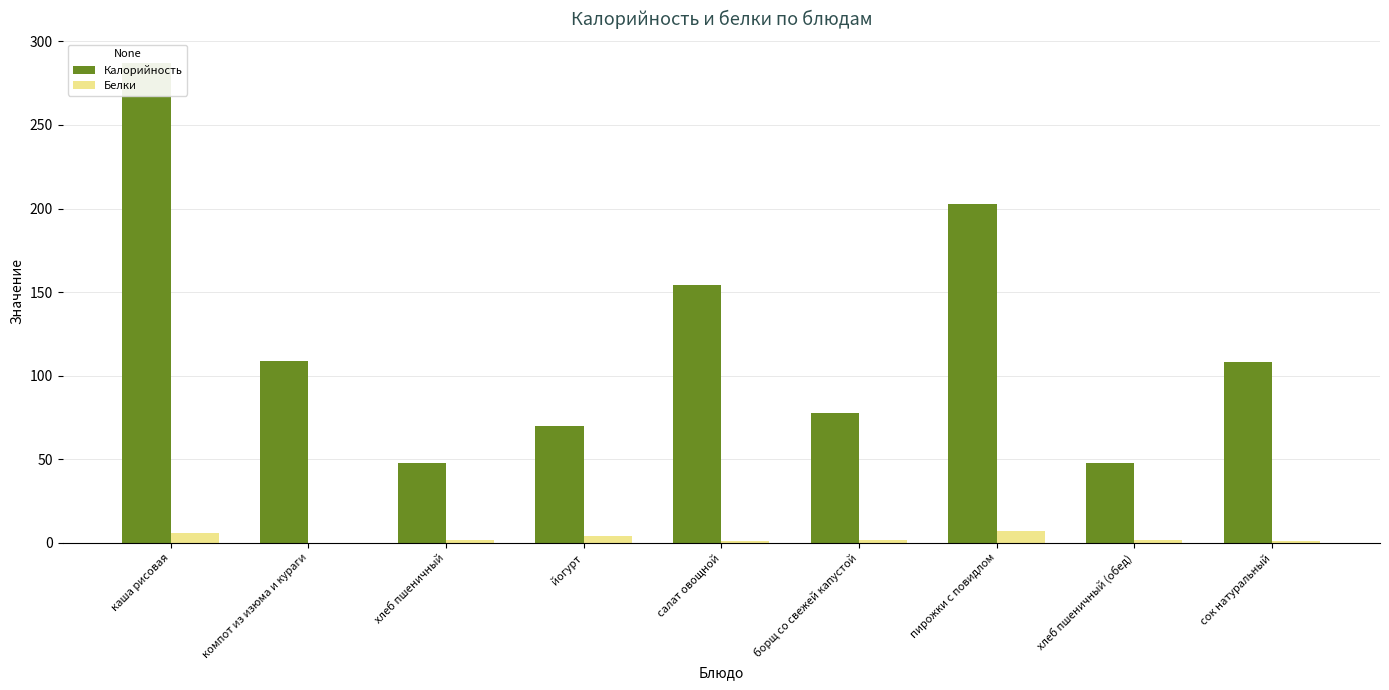

How many bars are there in total?

18